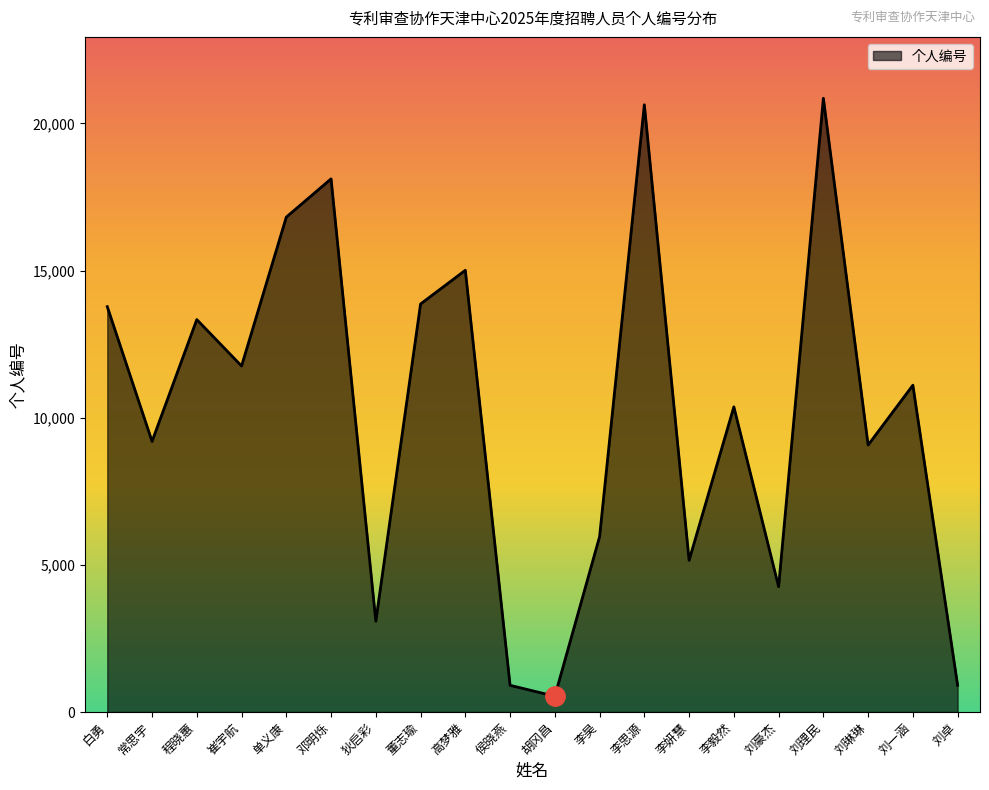

Does the chart have visible grid lines?

No